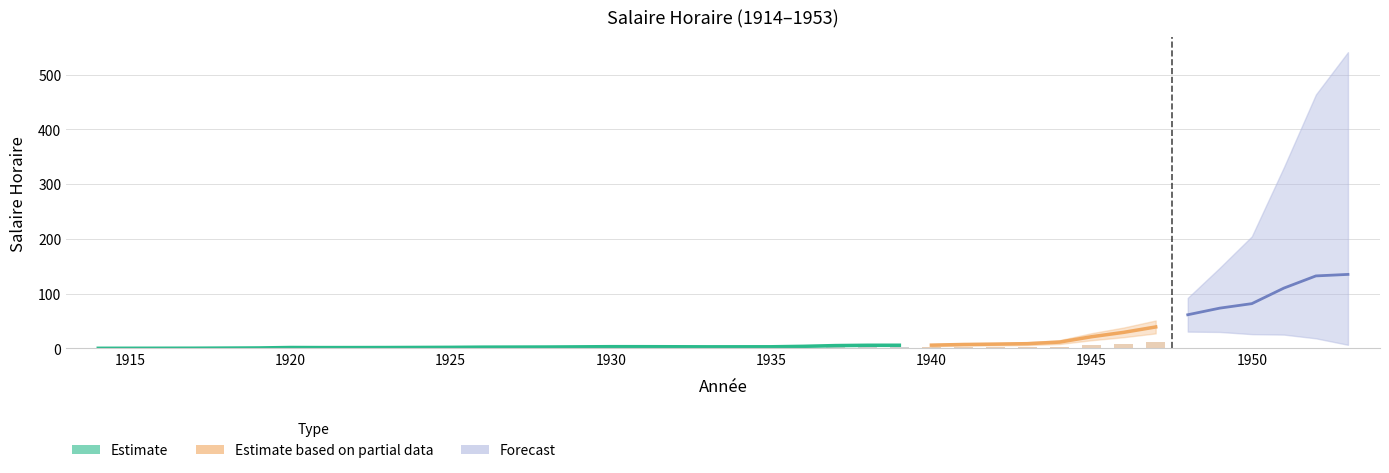

Reading right to left, transcribe all the data shown in this chart.

135.2	132.5	110.2	81.9	73.7	61.6	39.3	29.4	21.5	11.7	8.8	8.0	7.3	6.1	6.0	5.9	5.3	4.0	3.1	3.1	3.1	3.2	3.3	3.3	3.0	2.7	2.6	2.5	2.1	1.9	1.8	1.7	1.7	1.8	1.0	0.7	0.5	0.4	0.4	0.3